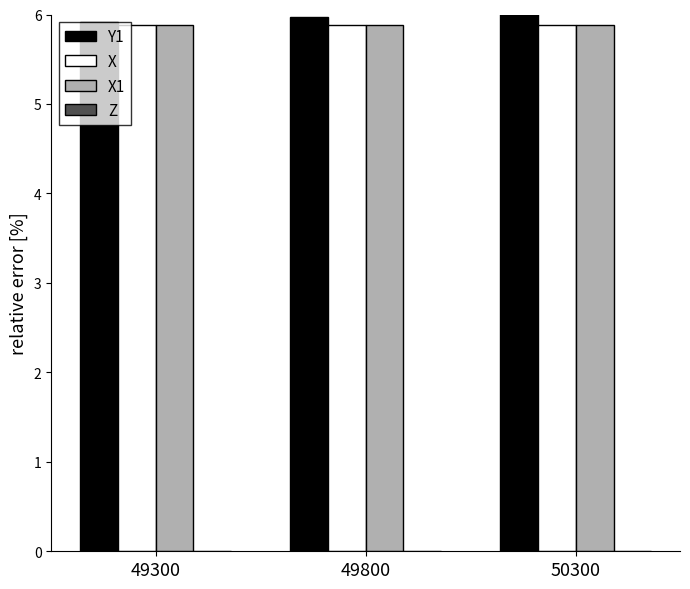

Which series changed the most between 49300 and 50300?

Y1